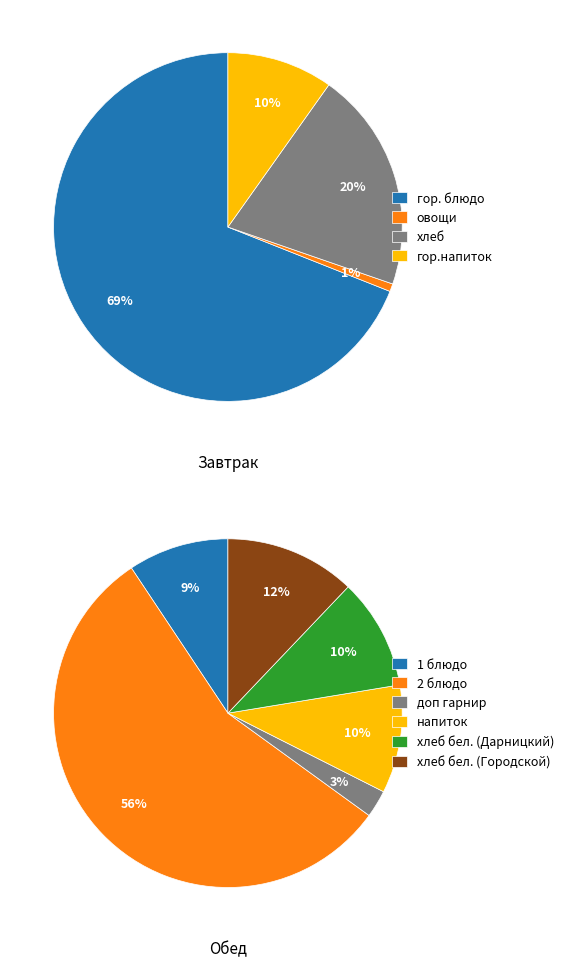

What percentage is the Обед slice, to the nearest percent?

57%